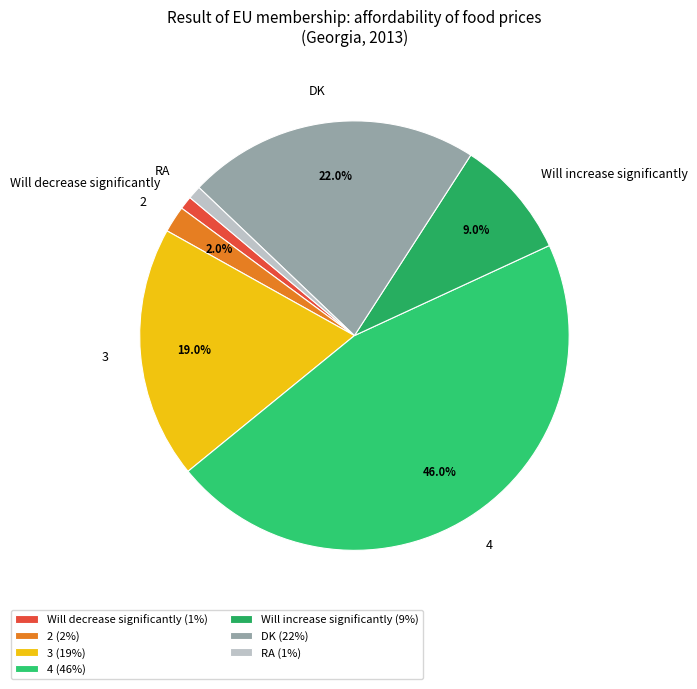

Which has a higher value, RA or 3?

3